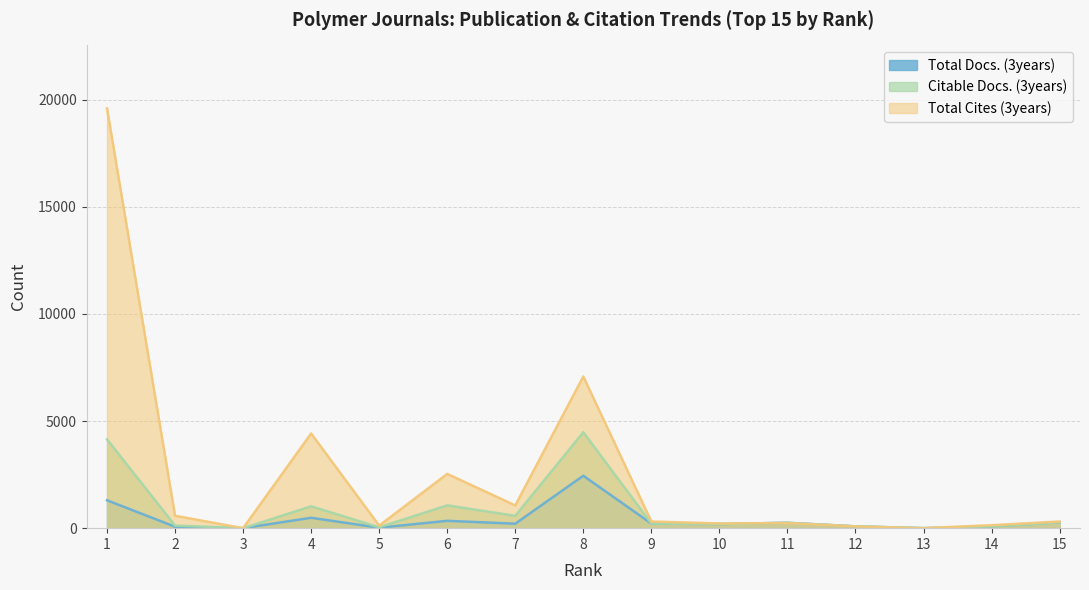

At which label does Total Docs. (3years) reach its peak?

8